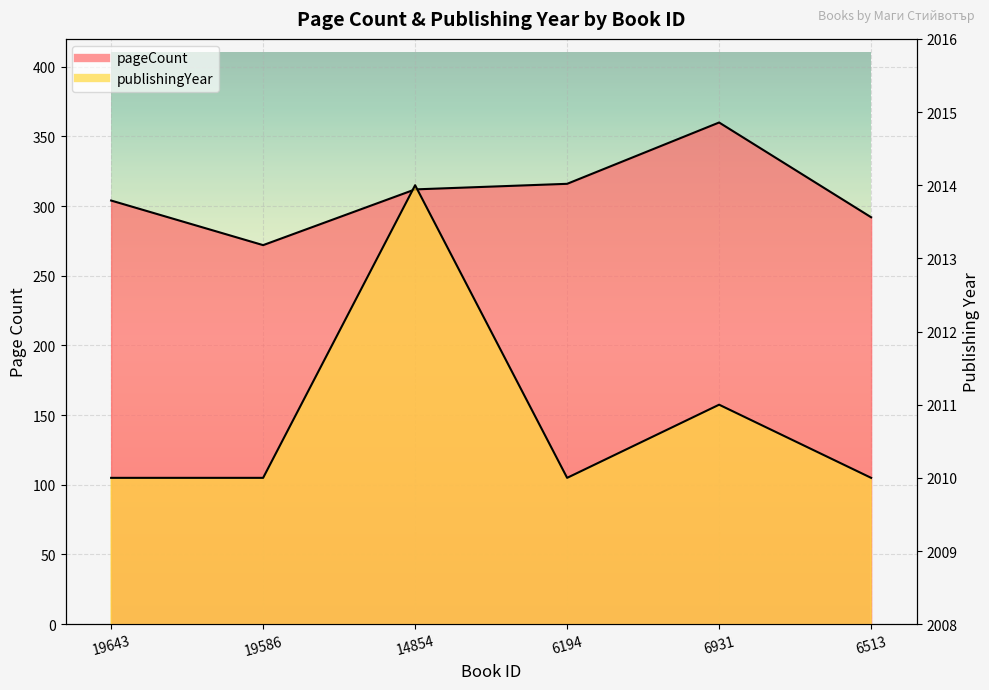

What is the spread (max minus min) of values at 6931?

1651